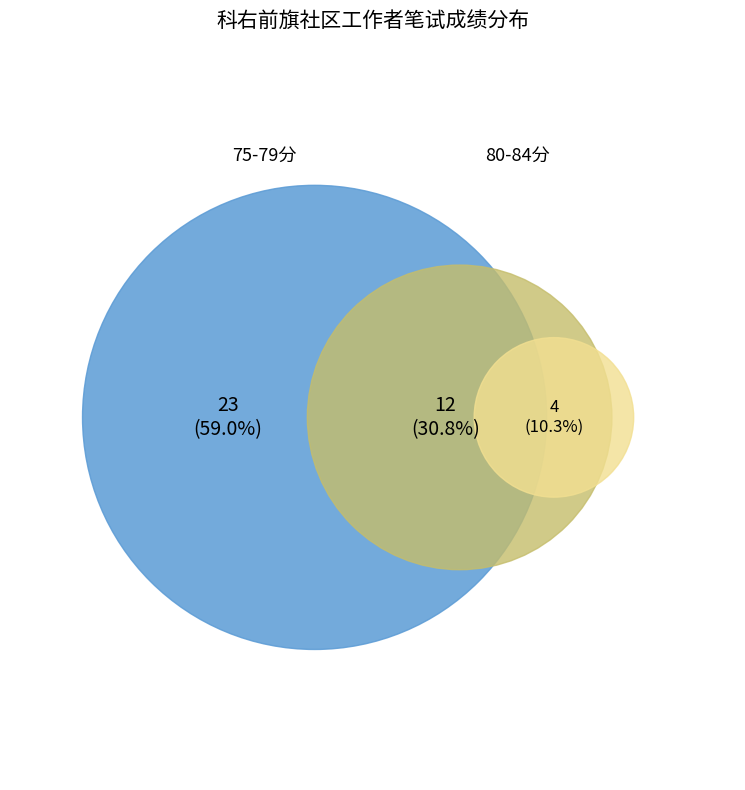

Do 79 and 82 together represent more than half of the pie?

No